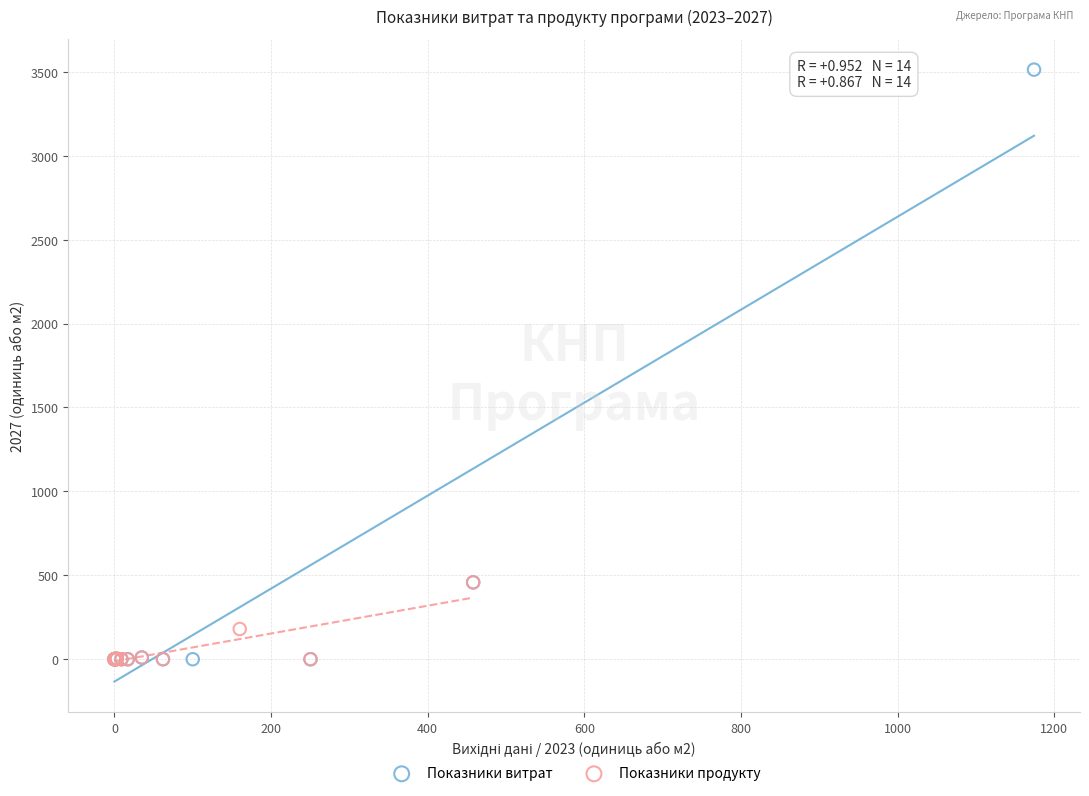

Which series reaches the maximum Y coordinate?

Показники витрат